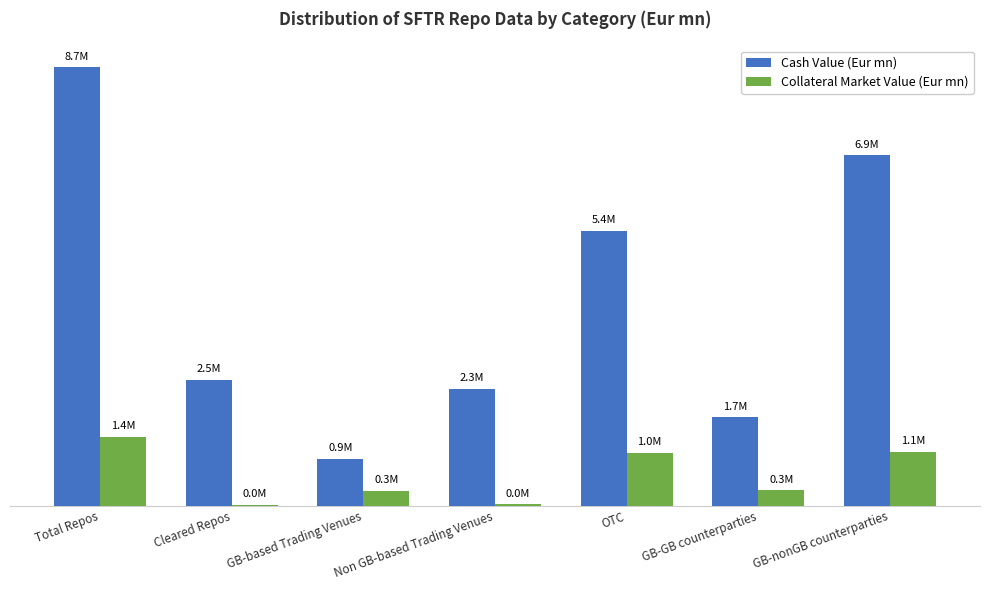

Is it true that Collateral Market Value (Eur mn) equals 521724.1 at GB-GB counterparties?

False